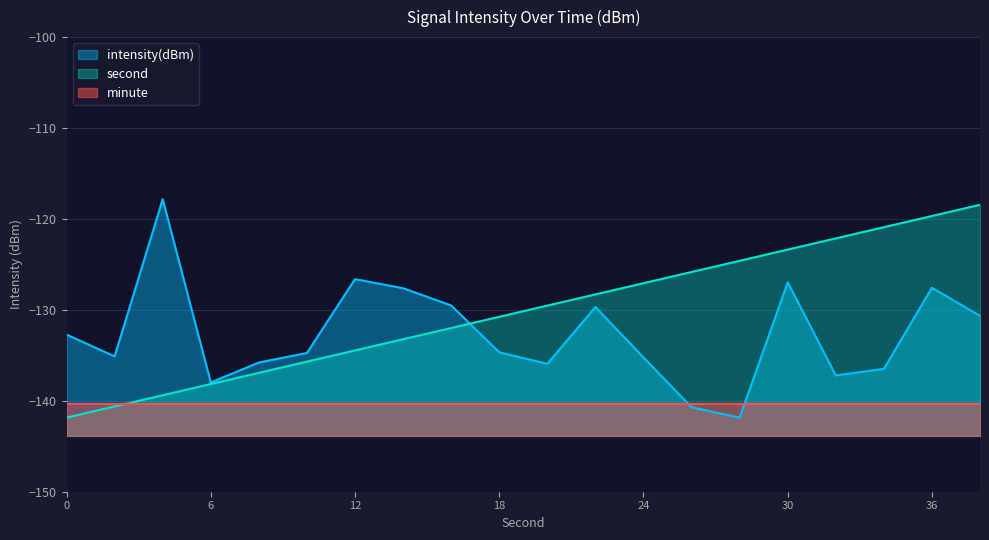

True or false: intensity(dBm) has a value of -134.7 at 18.

True